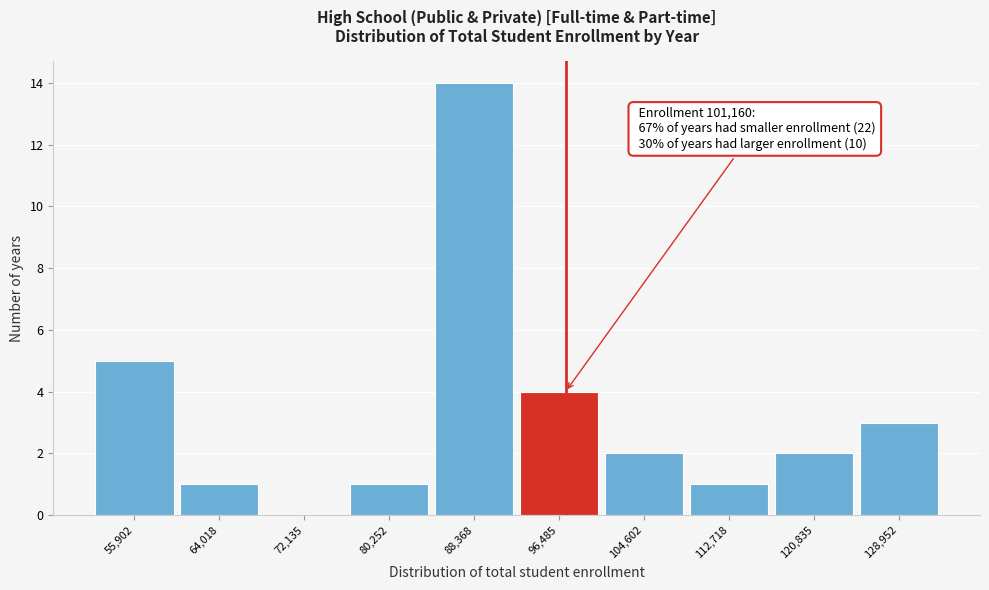

Reading left to right, what are all the values shown in this chart?

55,902=5	64,018=1	72,135=0	80,252=1	88,368=14	96,485=4	104,602=2	112,718=1	120,835=2	128,952=3